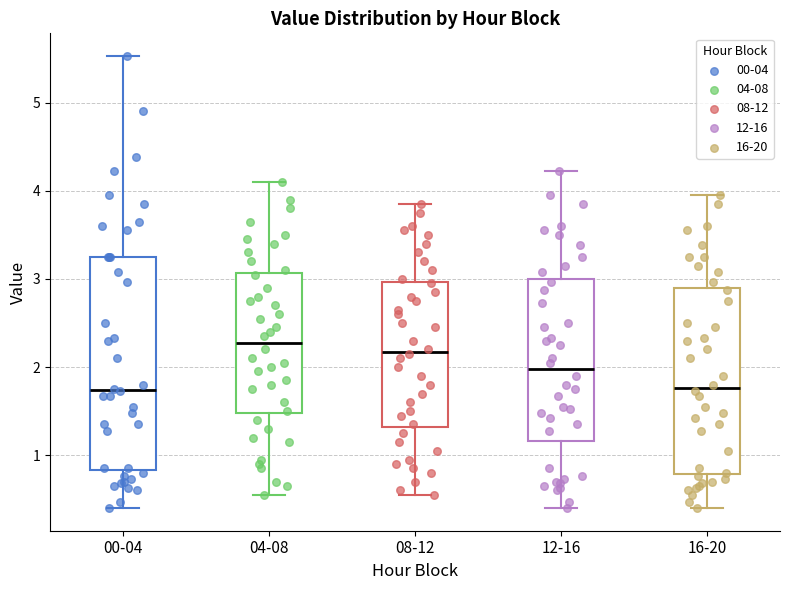

Where is the lower edge of the box for 04-08 on the y-axis? The values are not printed on the chart, so give them approximately, as read against the axis.

1.5